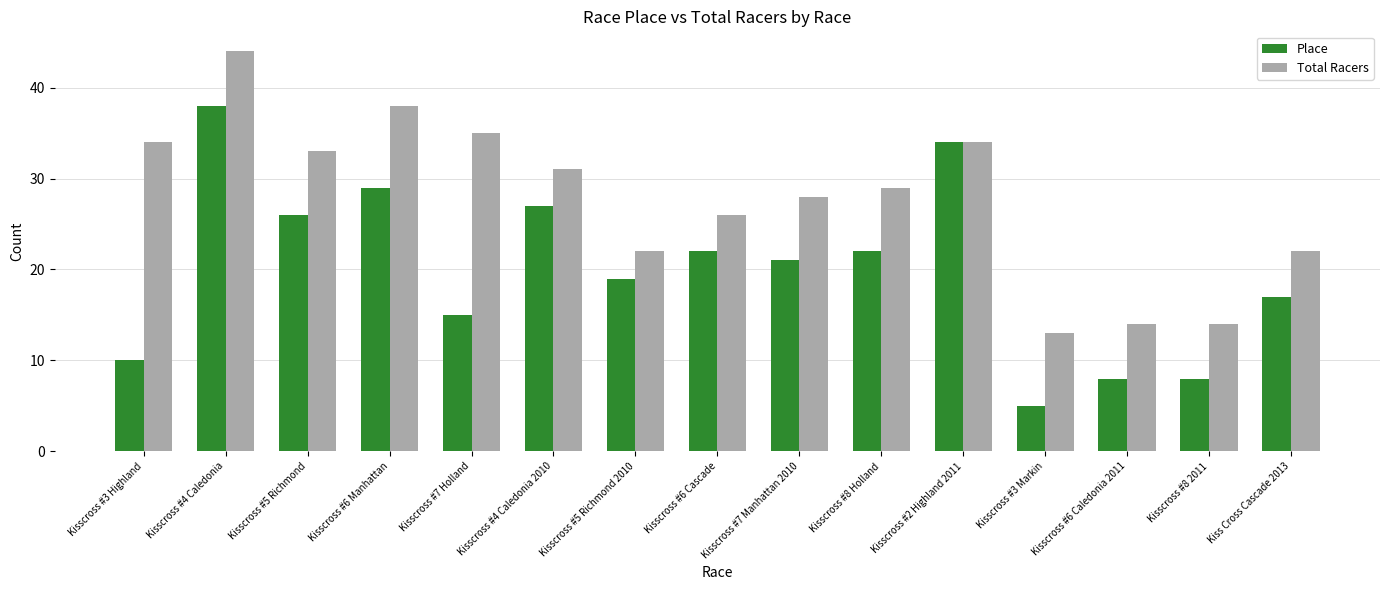

What is the sum of the Place values at Kisscross #5 Richmond 2010 and Kisscross #5 Richmond?

45